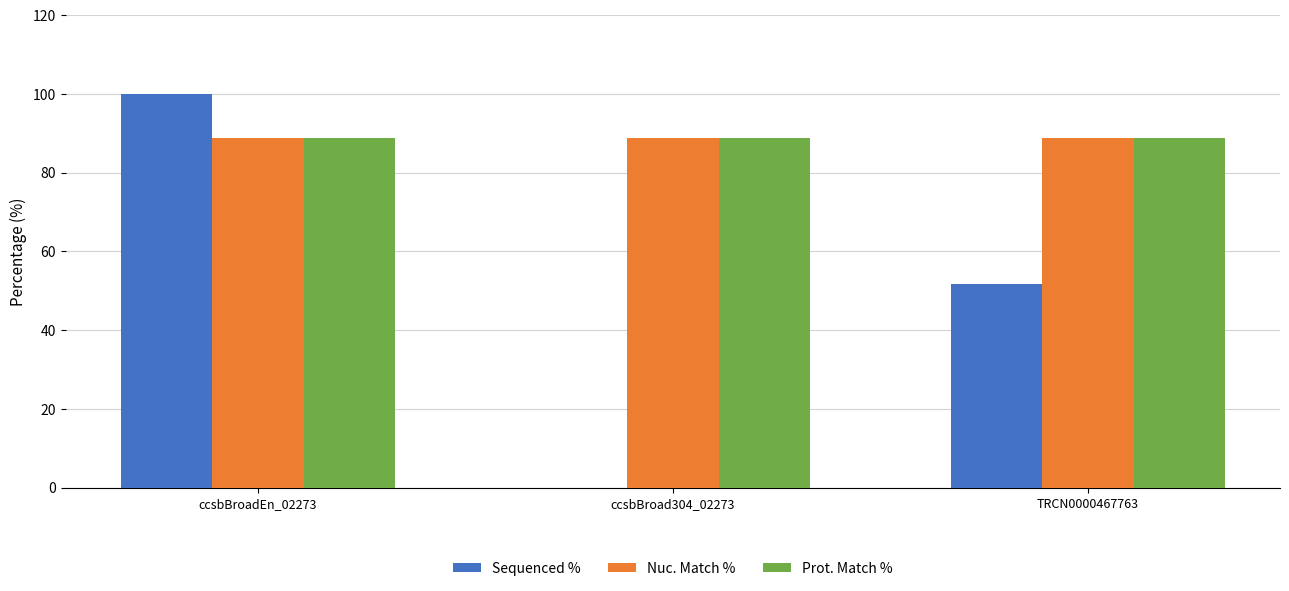

Are the bars grouped side by side (vs. stacked)?

Yes